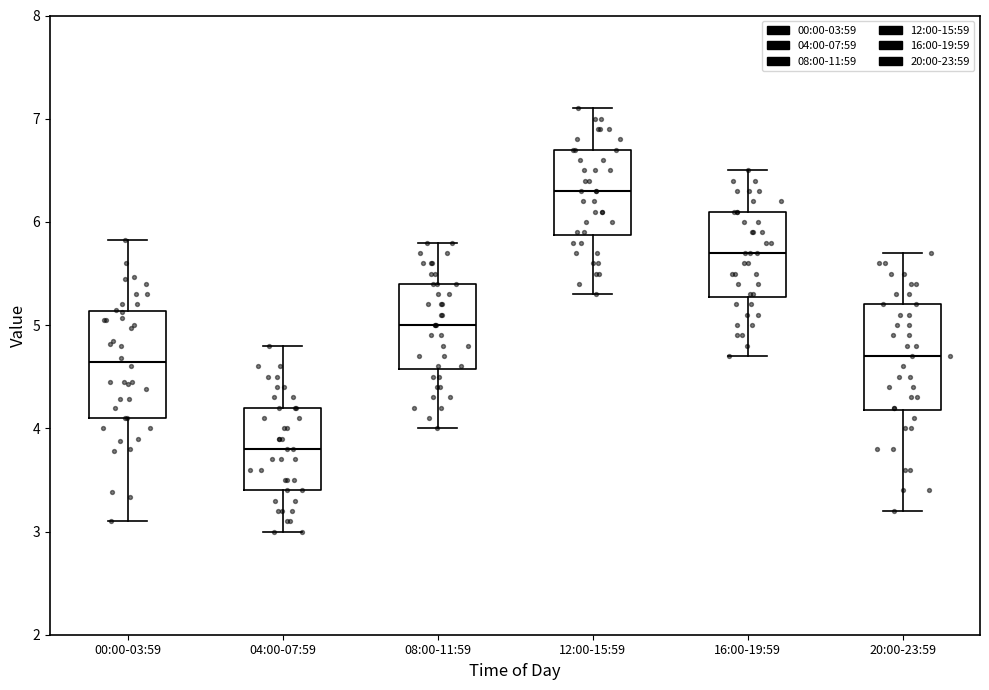

Reading left to right, read every box against the y-axis: the position of its median line, the range the box covers, and the ends of its whiskers. The values are not printed on the chart, so give them approximately, as read against the axis.

00:00-03:59: median 4.6, box 4.1 to 5.1, whiskers 3.1 to 5.8
04:00-07:59: median 3.8, box 3.4 to 4.2, whiskers 3.0 to 4.8
08:00-11:59: median 5.0, box 4.6 to 5.4, whiskers 4.0 to 5.8
12:00-15:59: median 6.3, box 5.9 to 6.7, whiskers 5.3 to 7.1
16:00-19:59: median 5.7, box 5.3 to 6.1, whiskers 4.7 to 6.5
20:00-23:59: median 4.7, box 4.2 to 5.2, whiskers 3.2 to 5.7